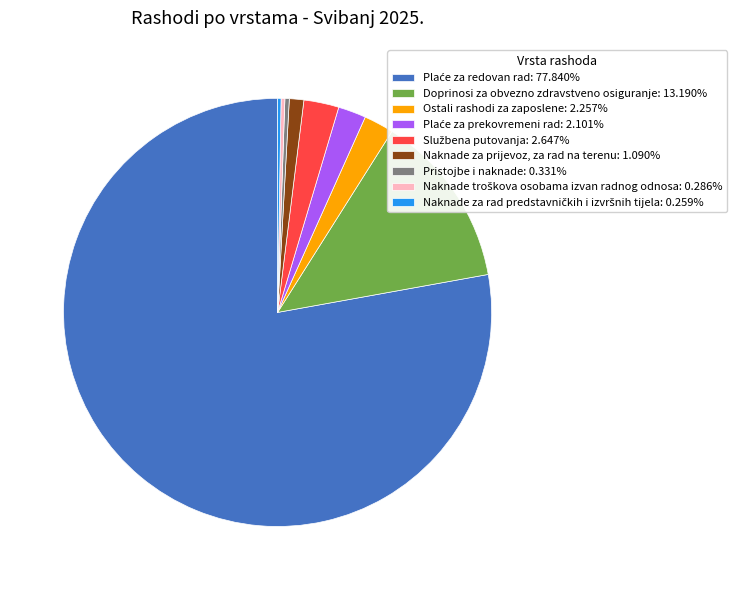

Is there a majority slice in this chart?

Yes